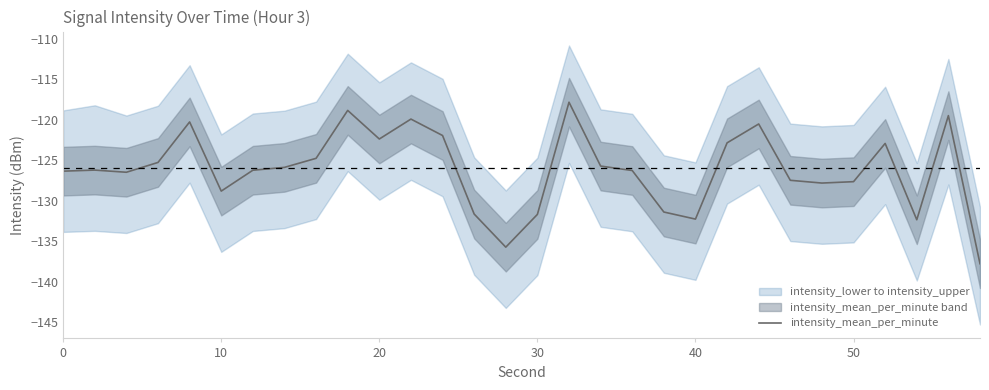

Is it true that intensity_mean_per_minute equals -126.3 at 0?

True